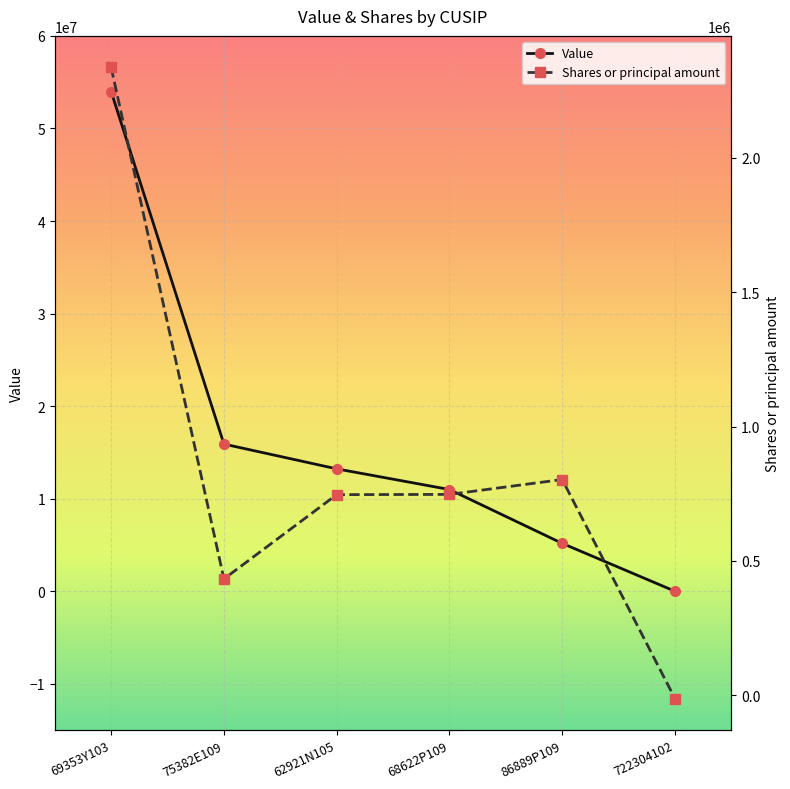

What is the maximum value for Shares or principal amount?

2336909